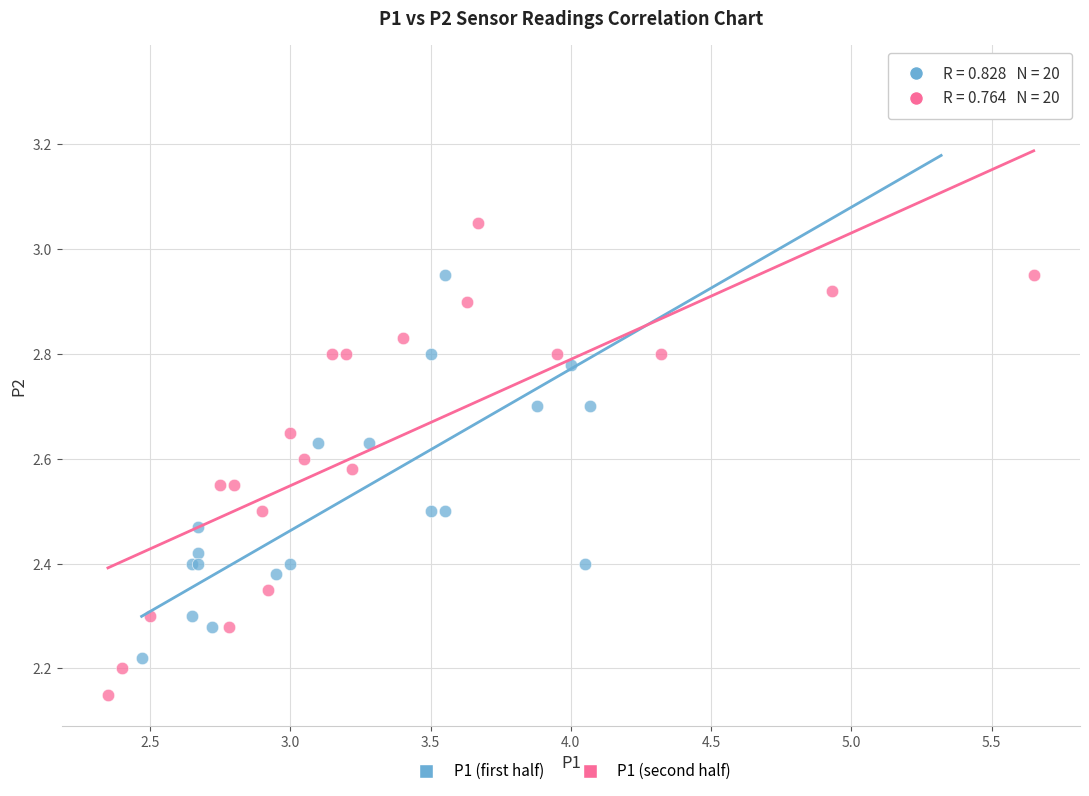

Which series contains the lowest Y value?

P1 (second half)